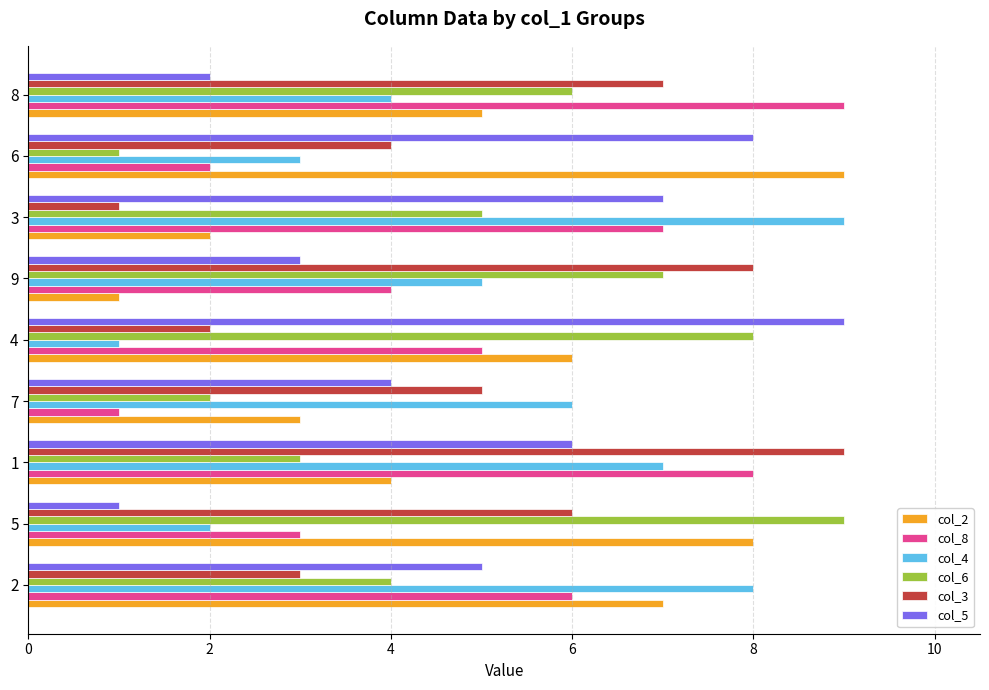

What is the smallest value displayed?

1